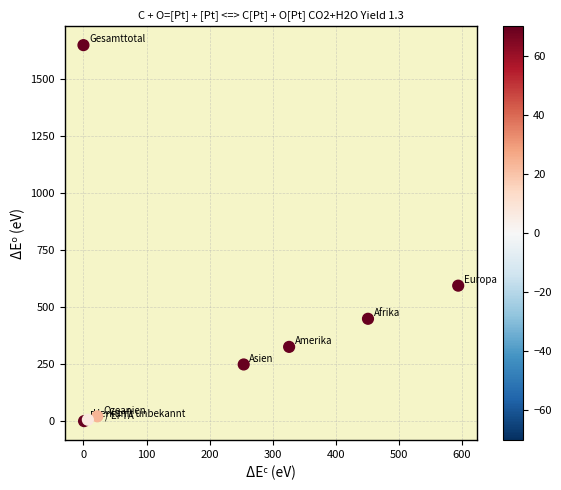

What Y value in the scatter plot is closest to 824?

594